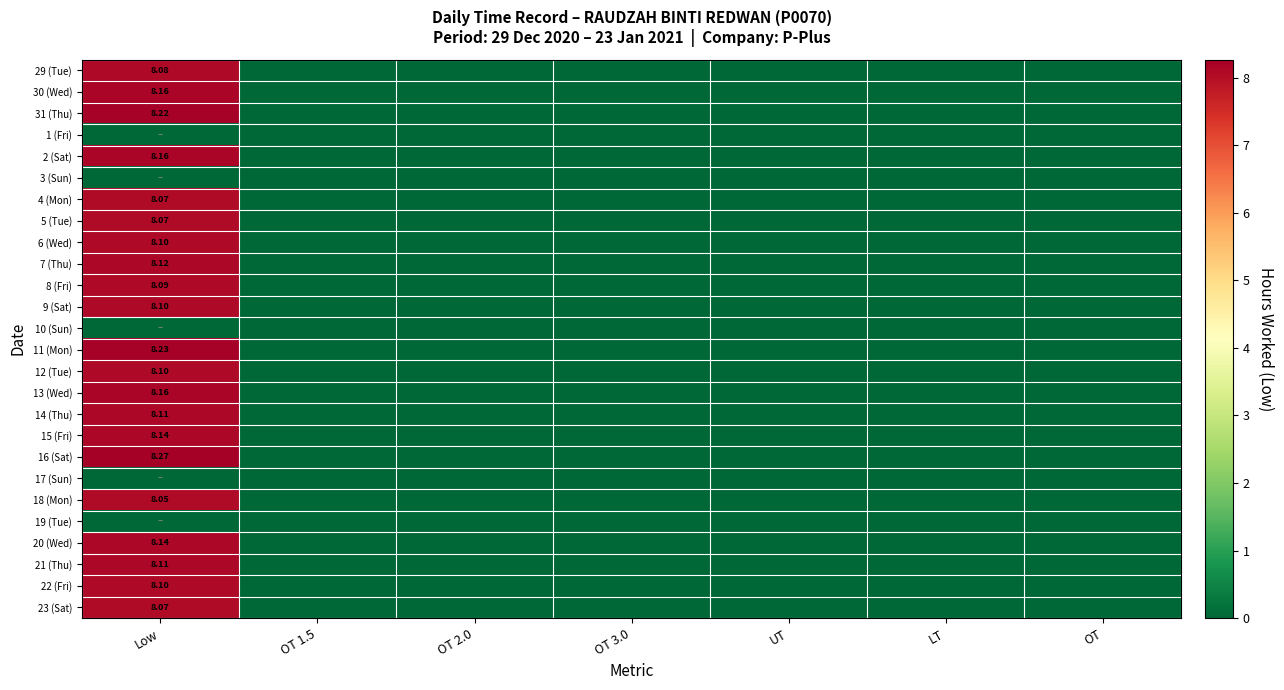

Count the number of data series in this chart.

26